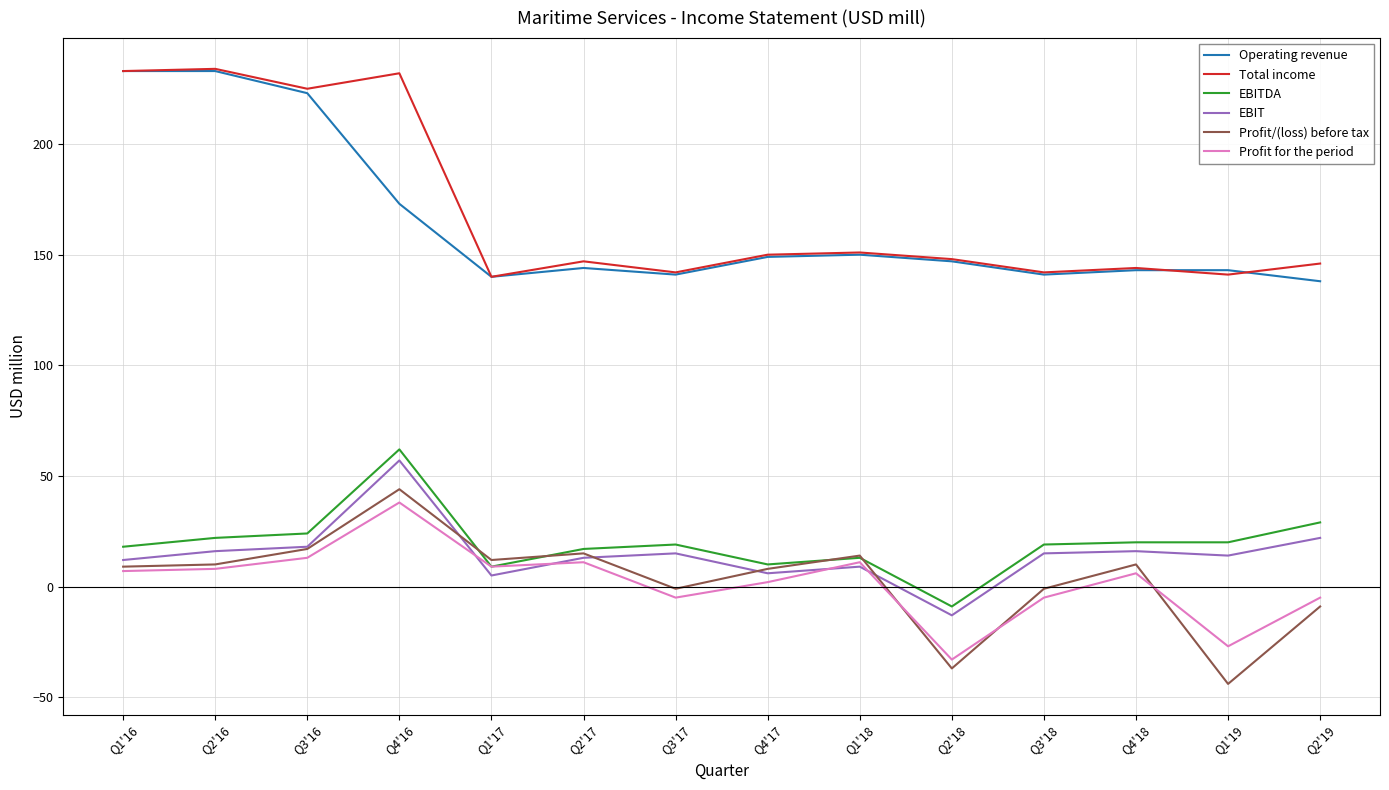

At which category is the sum across all series the highest?

Q4'16